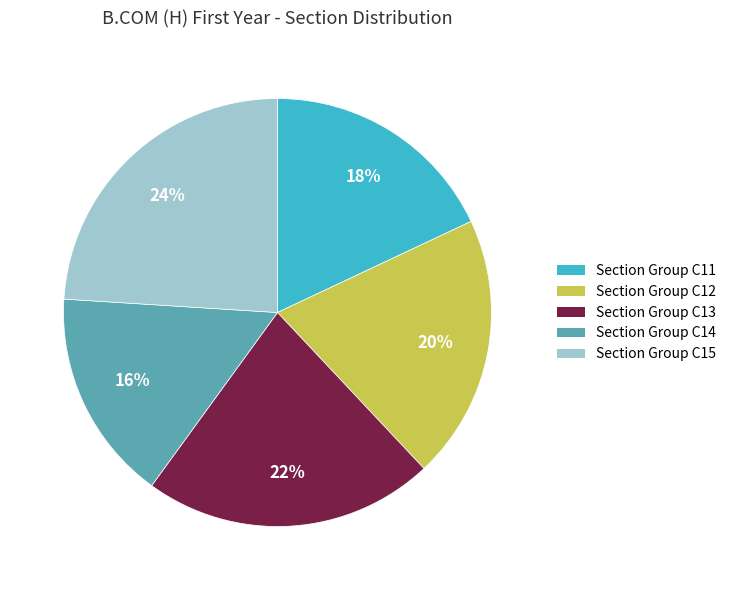

Rank the categories by value from highest to lowest.

Section Group C15, Section Group C13, Section Group C12, Section Group C11, Section Group C14